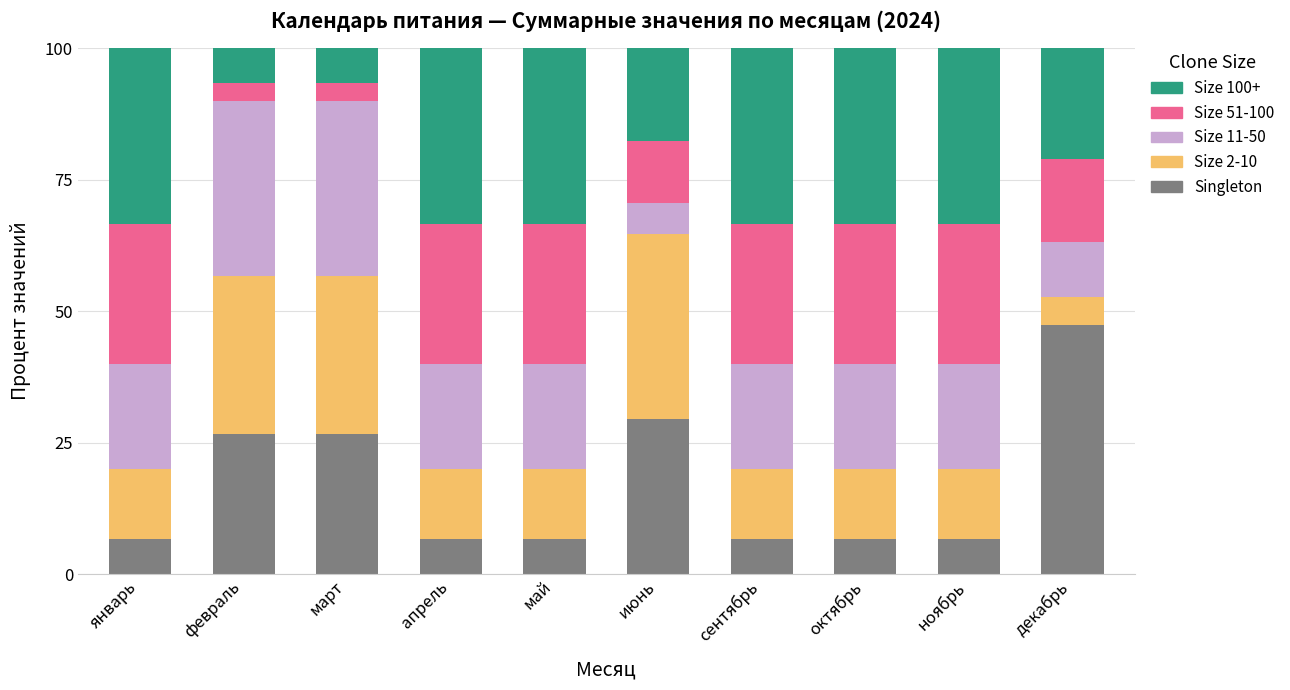

What is the difference between the maximum and minimum values in the Singleton series?

40.7